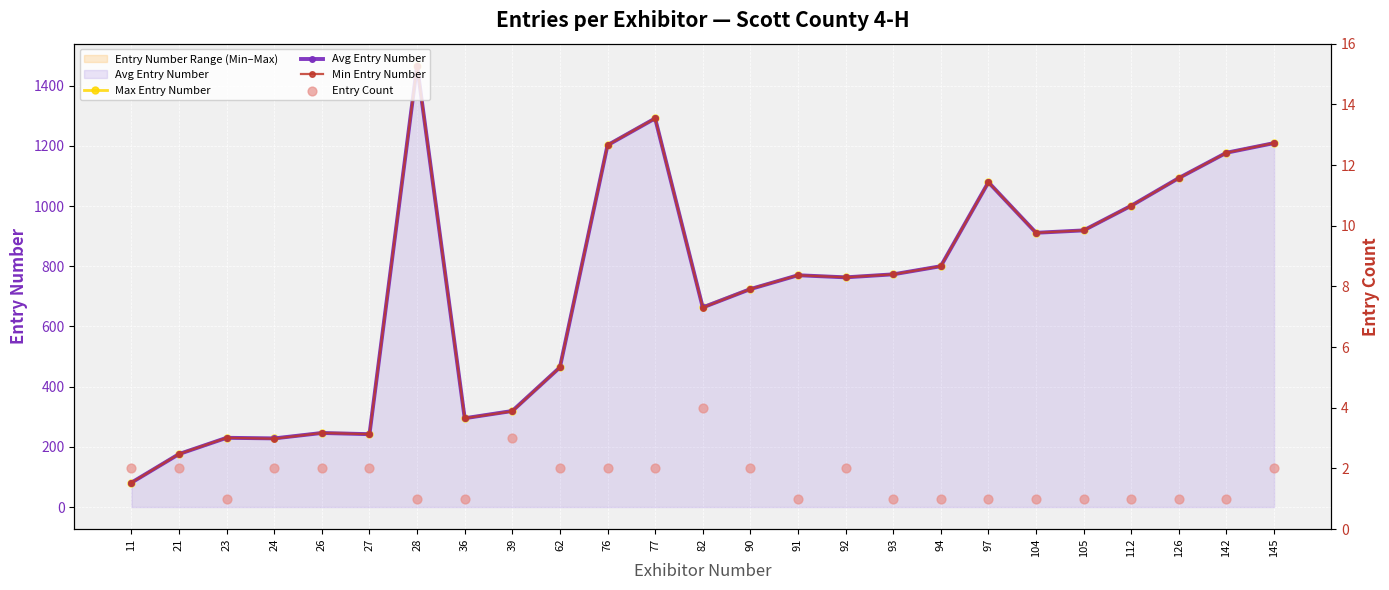

What are all the series names shown in the legend?

Max Entry Number, Avg Entry Number, Min Entry Number, Entry Count